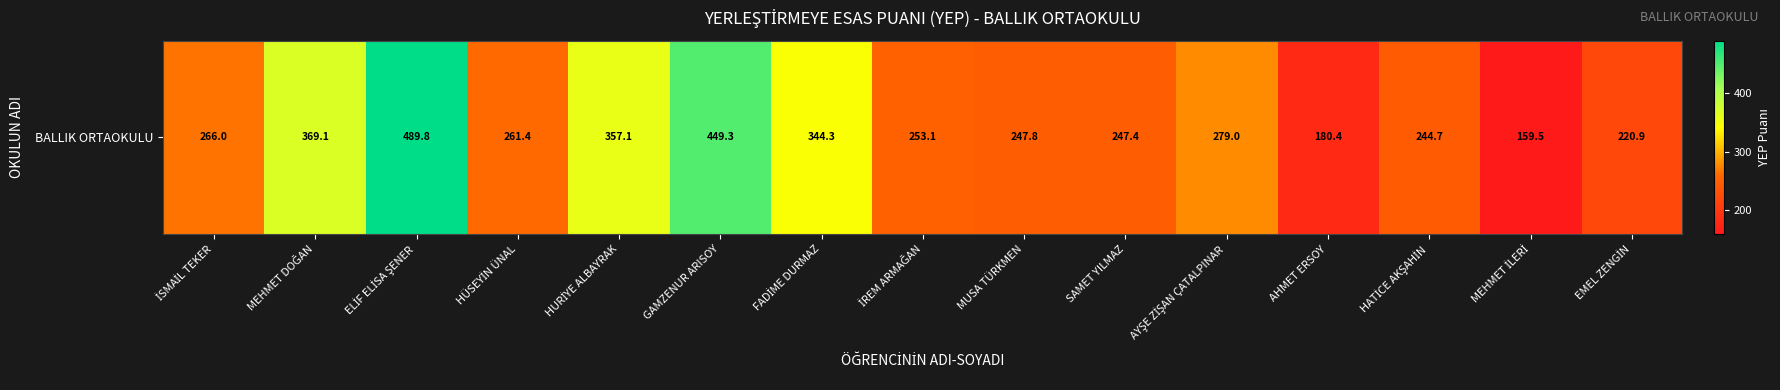

Rank the categories by value from highest to lowest.

ELİF ELİSA ŞENER, GAMZENUR ARISOY, MEHMET DOĞAN, HURİYE ALBAYRAK, FADİME DURMAZ, AYŞE ZİŞAN ÇATALPINAR, İSMAİL TEKER, HÜSEYİN ÜNAL, İREM ARMAĞAN, MUSA TÜRKMEN, SAMET YILMAZ, HATİCE AKŞAHİN, EMEL ZENGİN, AHMET ERSOY, MEHMET İLERİ